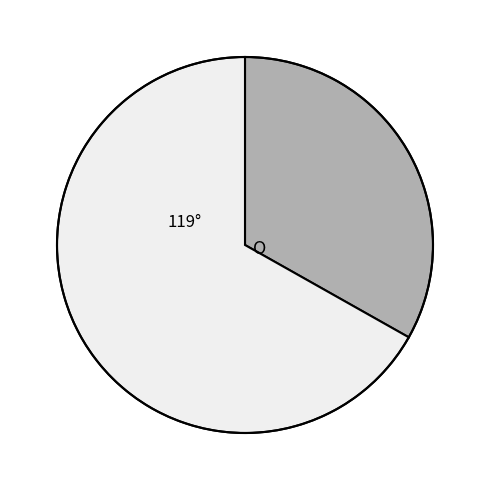

Is there a majority slice in this chart?

Yes